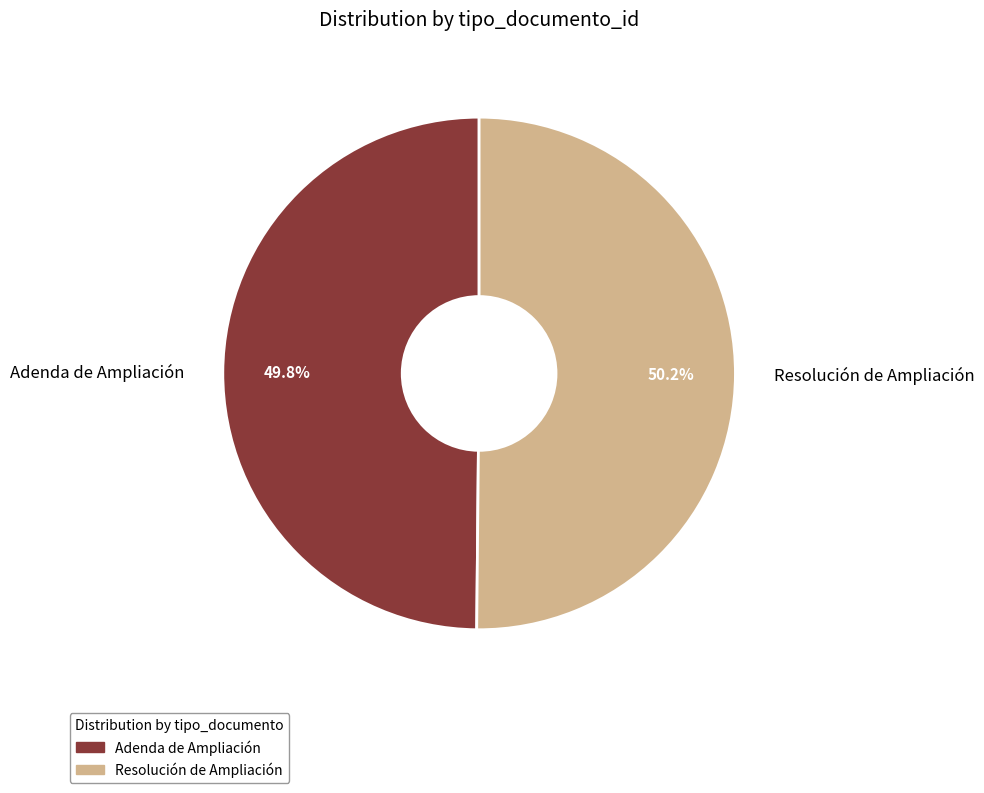

Is there a majority slice in this chart?

Yes